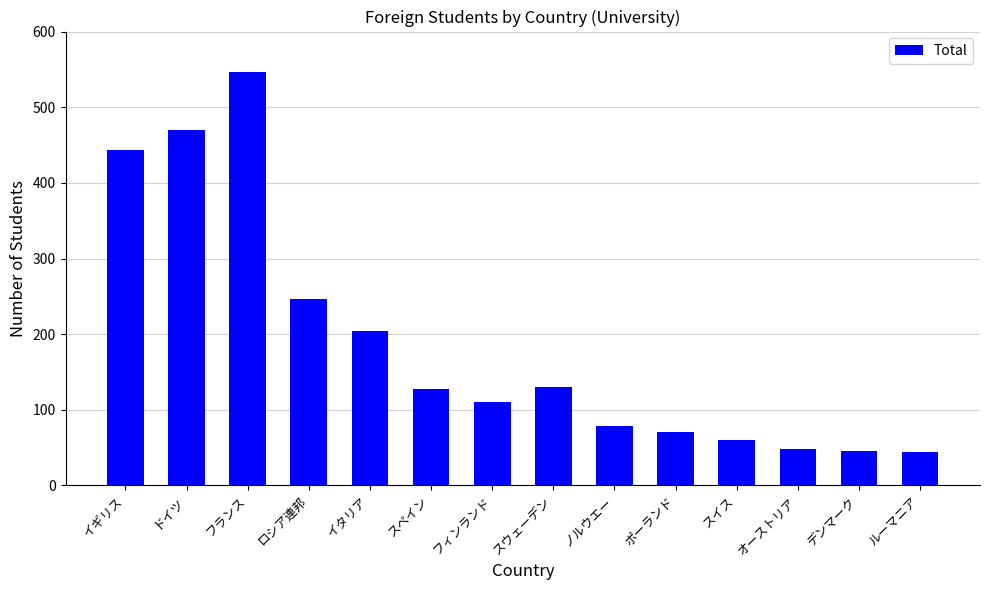

Is it true that the value at スウェーデン is 67?

False